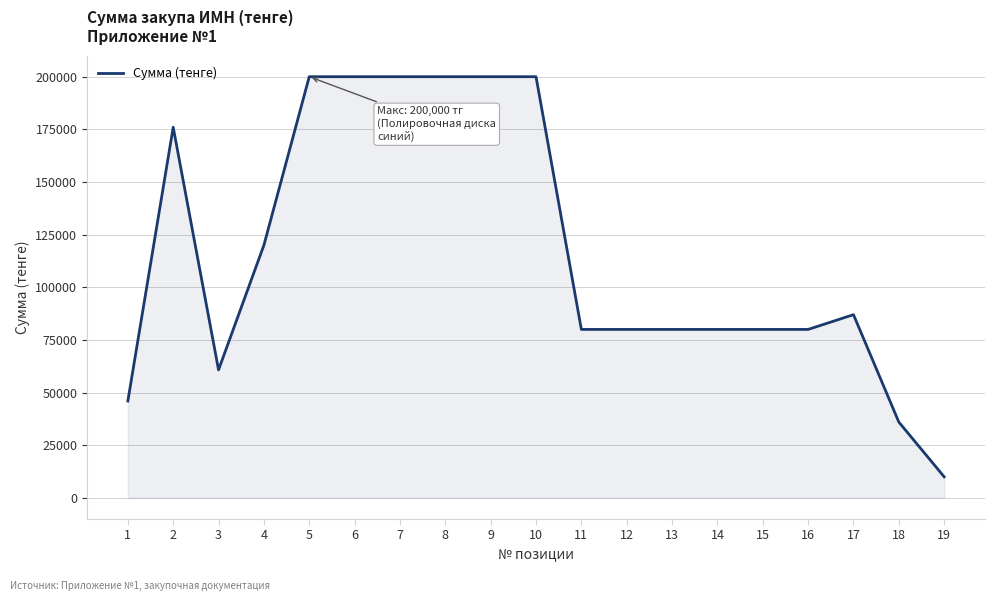

The value at 14 is 32894. True or false?

False